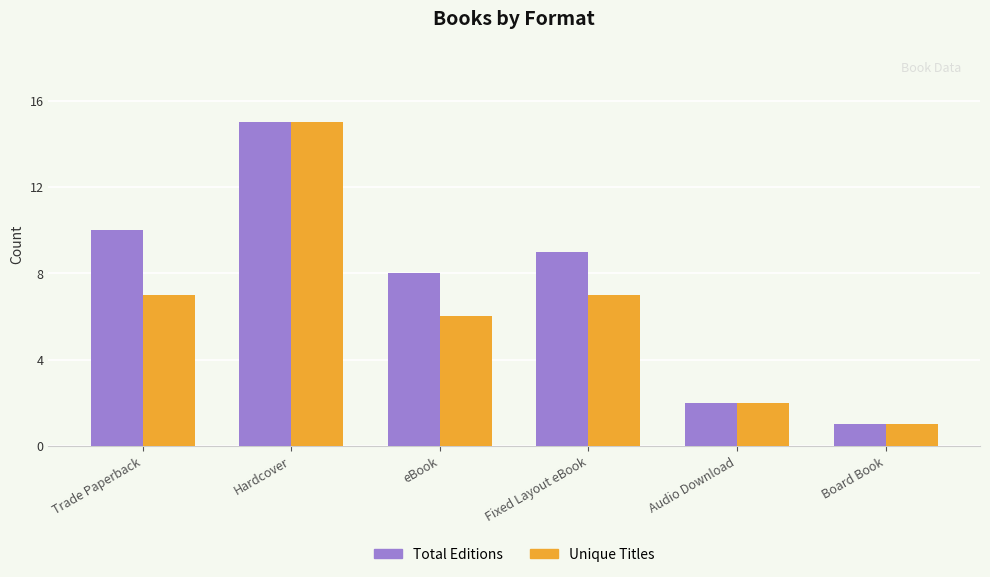

Which series has the largest total across all categories?

Total Editions